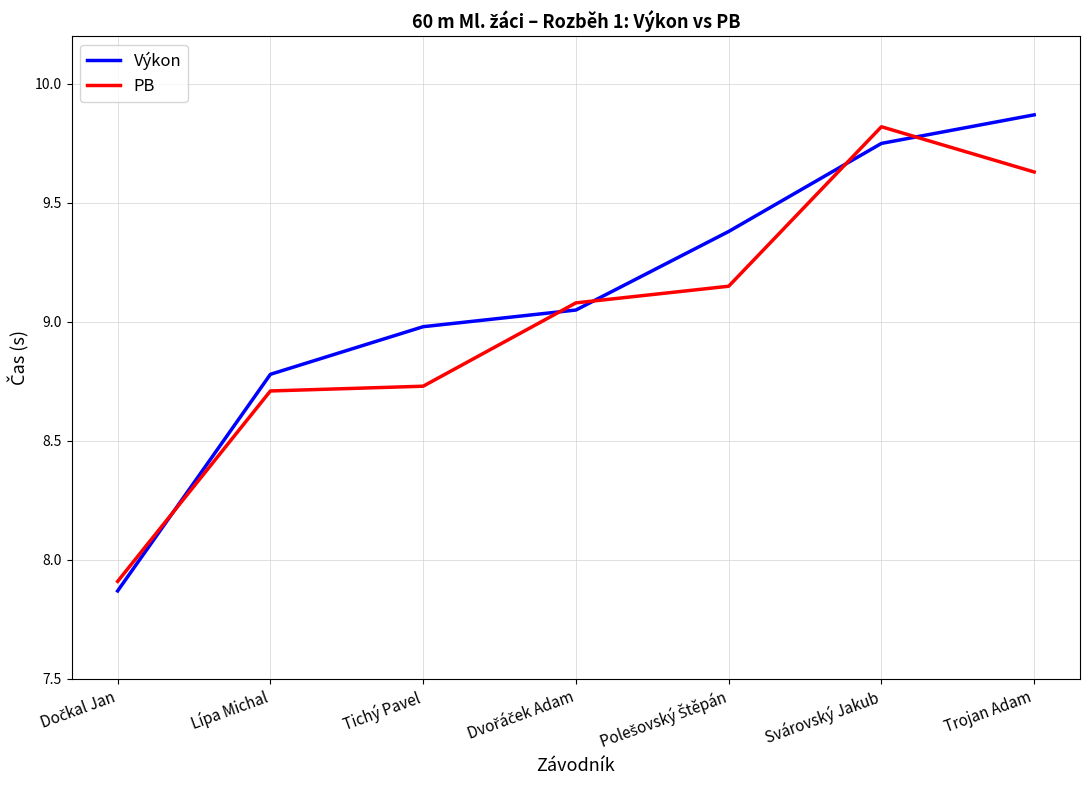

What position from the right is Svárovský Jakub?

2